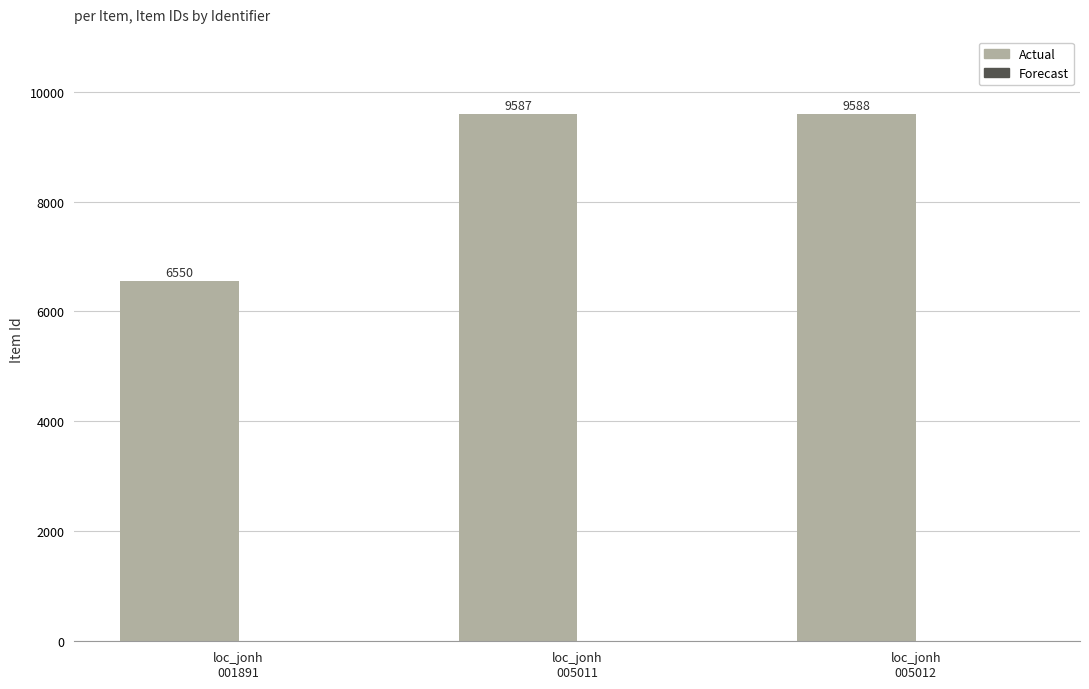

What is the value of the 1st bar from the left?

6550